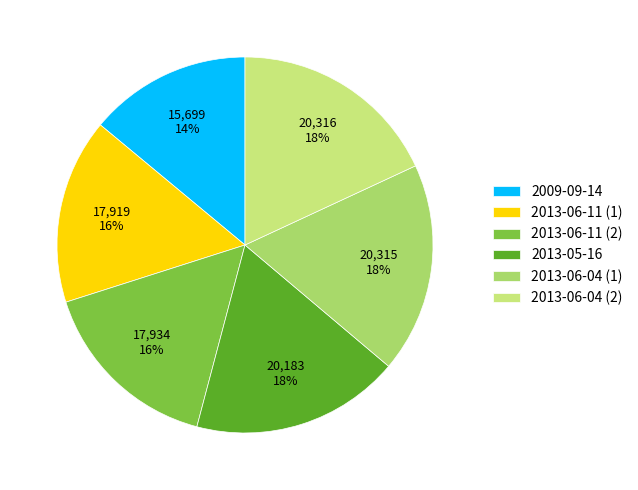

The 2009-09-14 slice represents 1% of the pie. True or false?

False